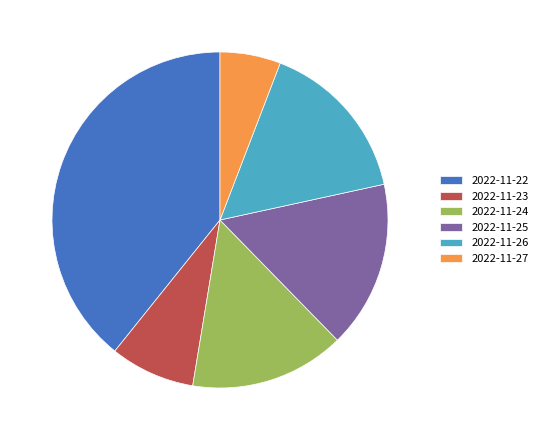

True or false: 2022-11-27 accounts for 6% of the total.

True